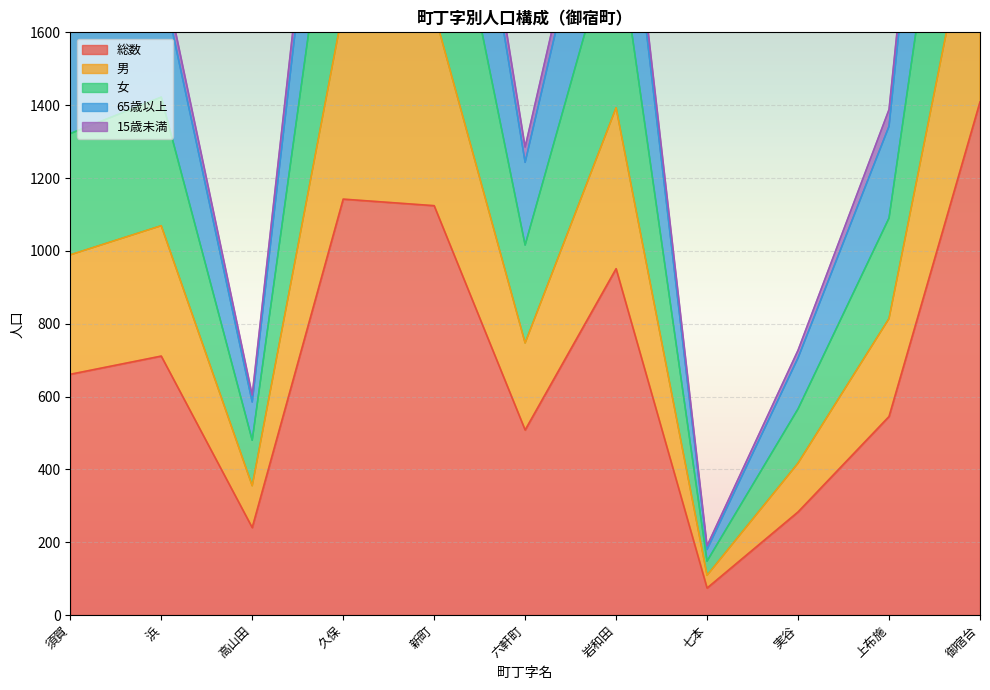

Which category has the highest value across all series?

御宿台